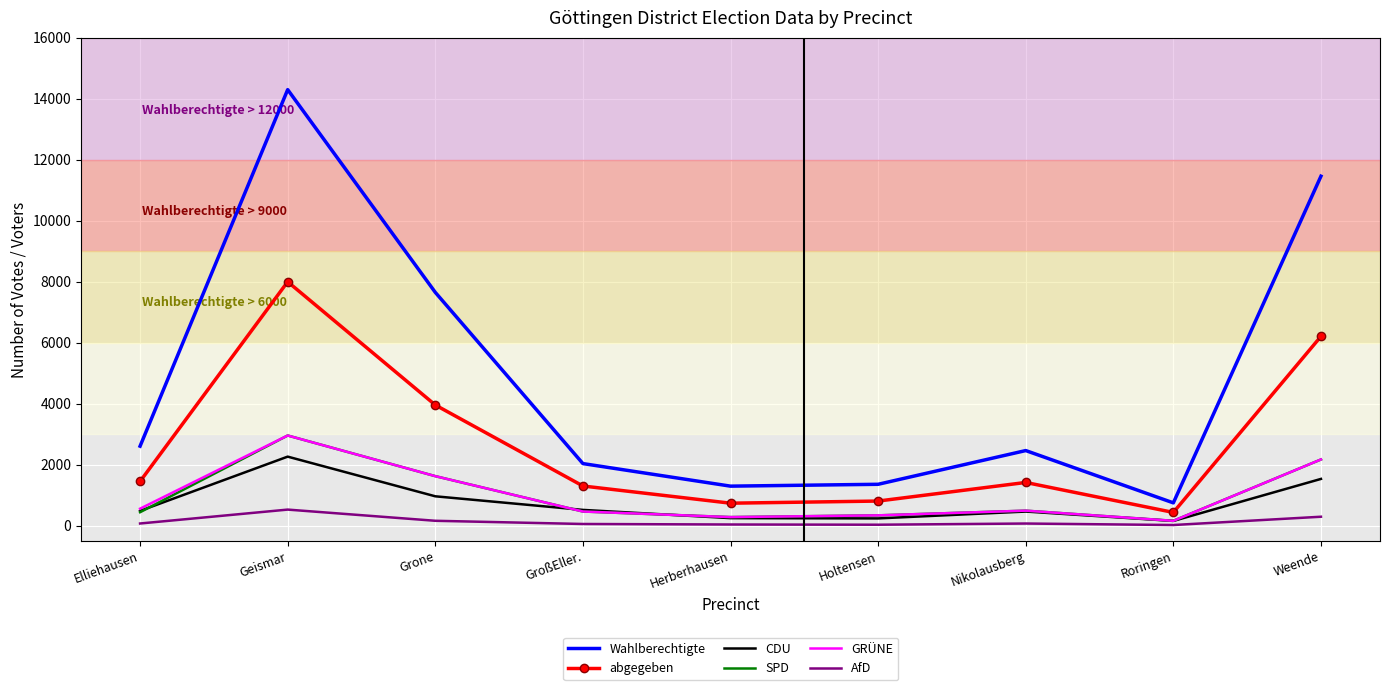

True or false: Wahlberechtigte and SPD cross at least once.

False